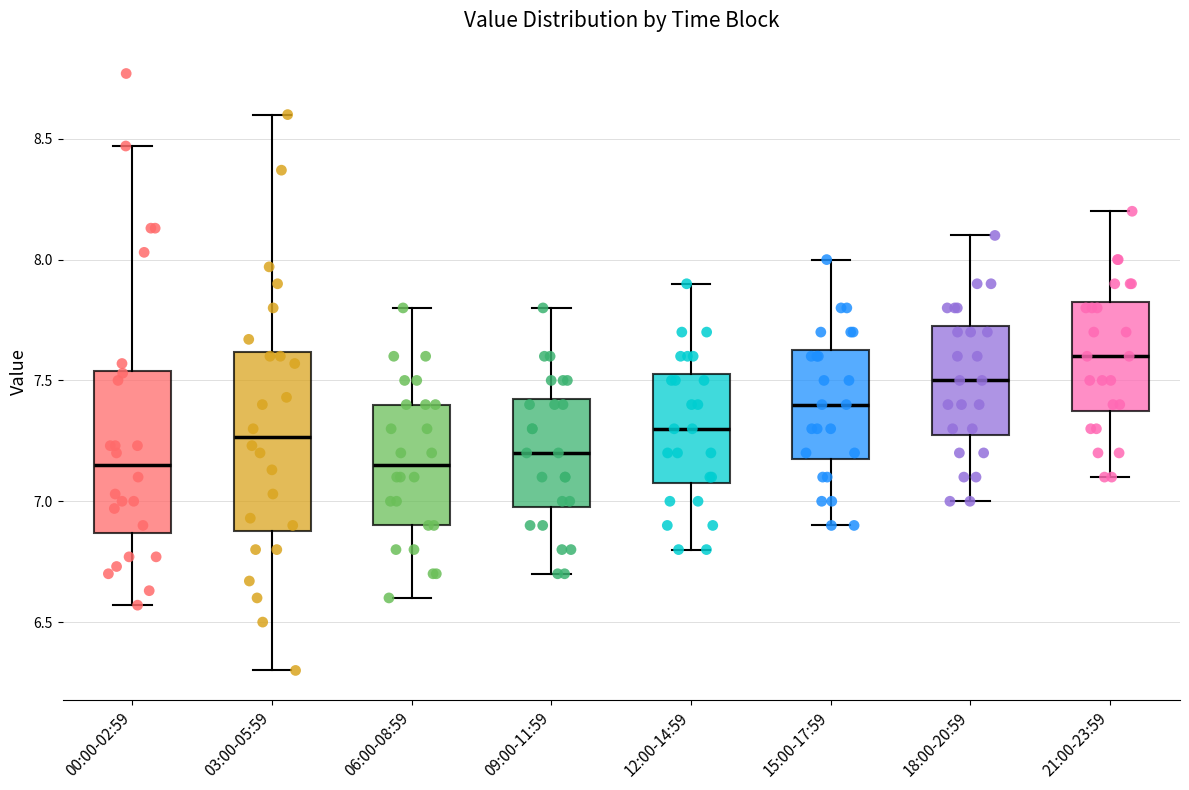

Which box has the highest median line?

21:00-23:59